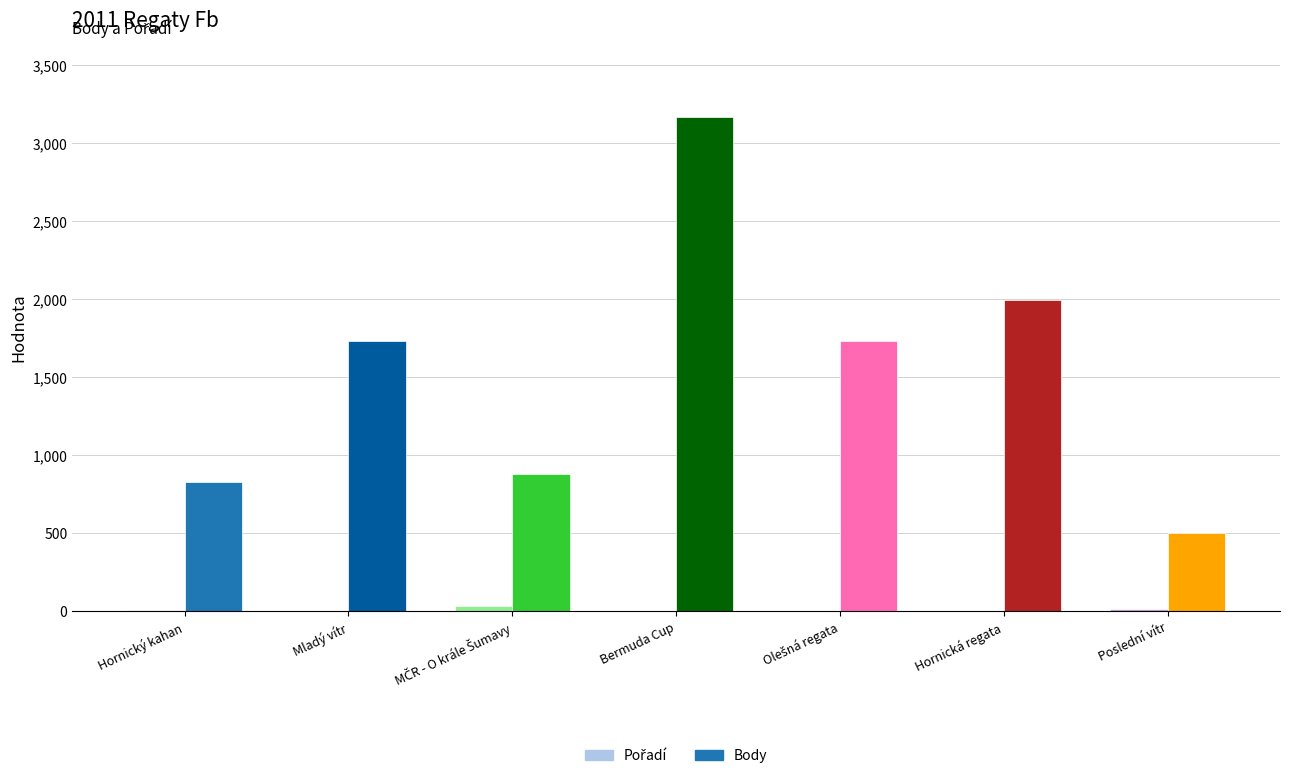

What is the maximum value shown in the chart?

3166